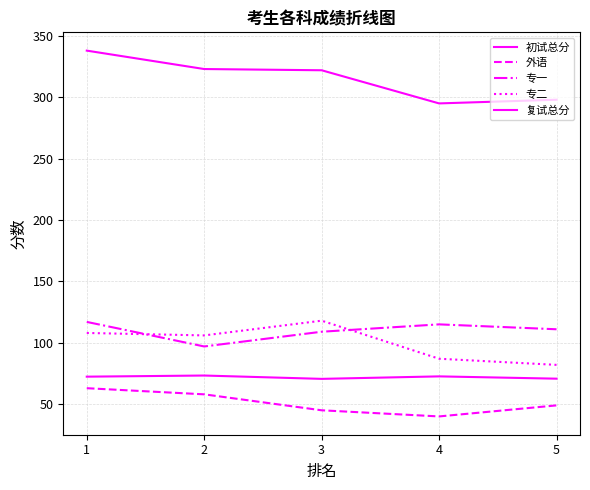

At which label is 专一 closest to 107?

3